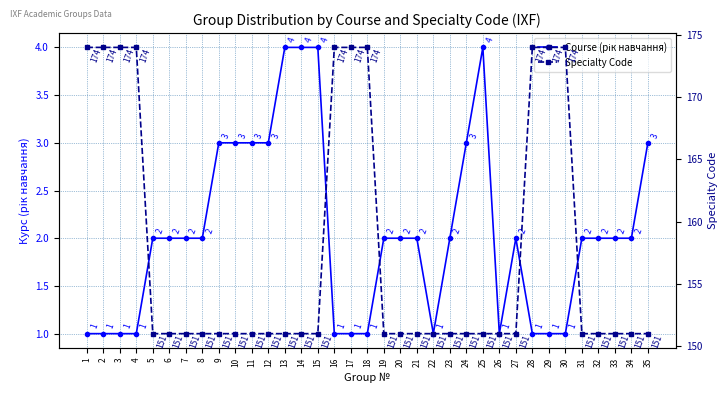

How many lines are shown in the chart?

2